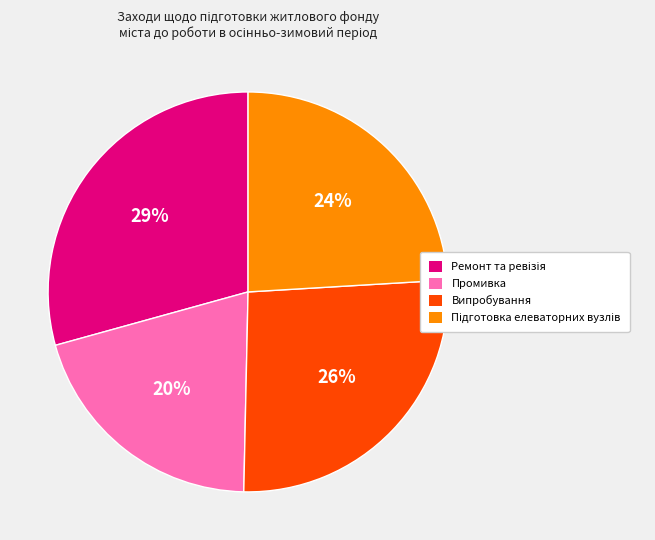

Is there any slice that represents more than half of the pie?

No